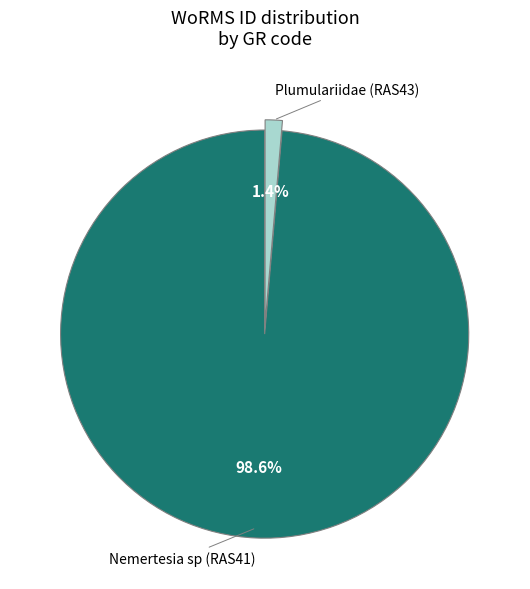

Is there a majority slice in this chart?

Yes